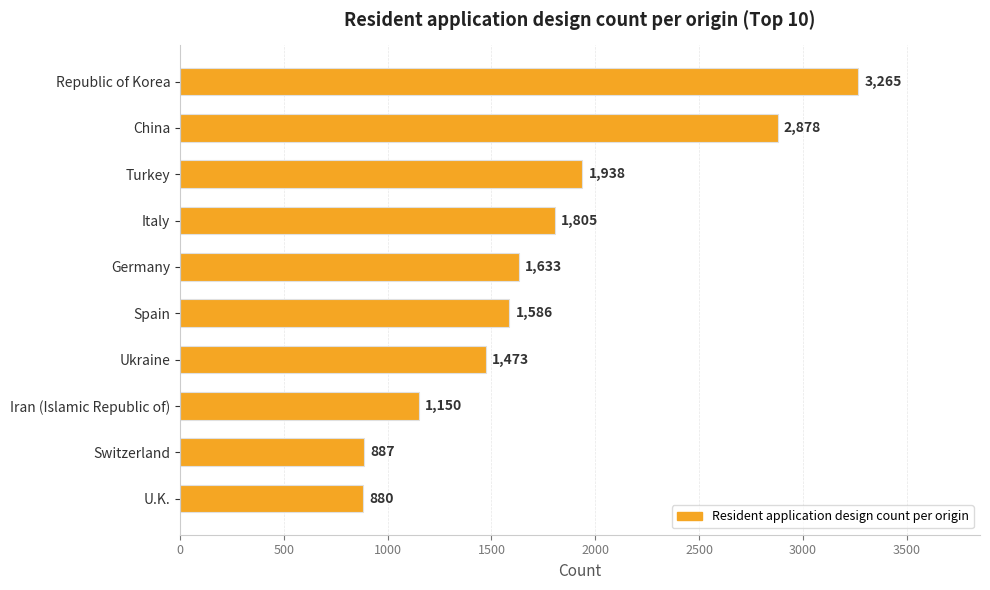

What is the smallest value displayed?

880